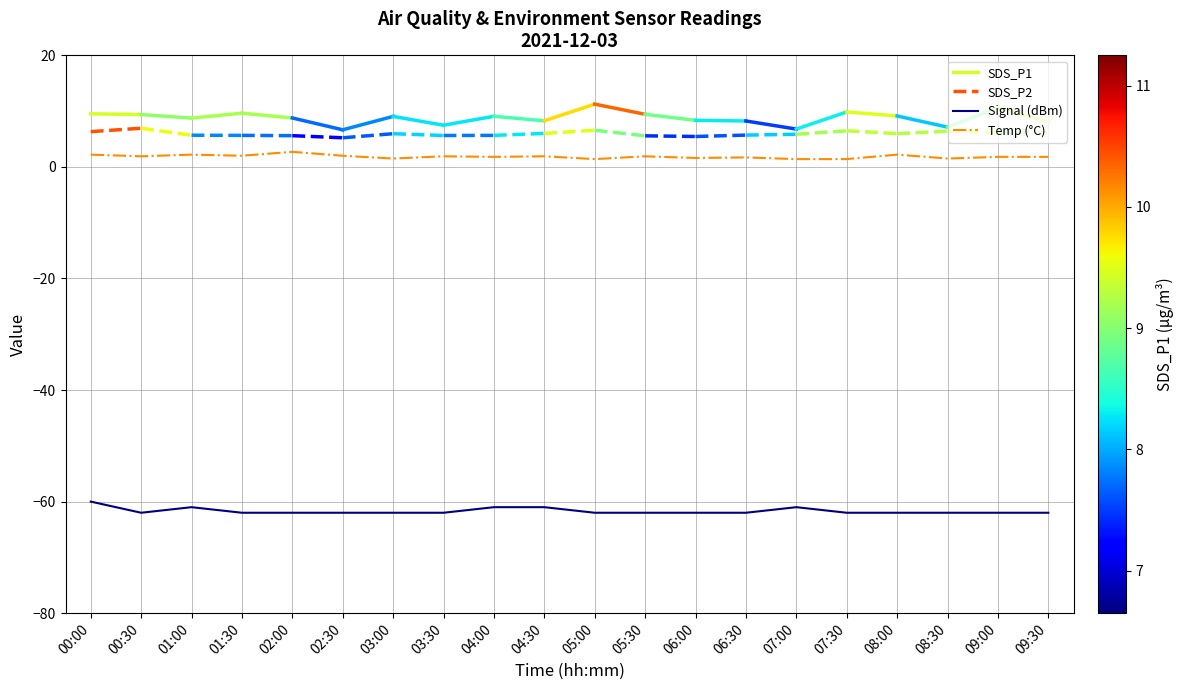

At which category does Signal reach its first local valley?

00:30